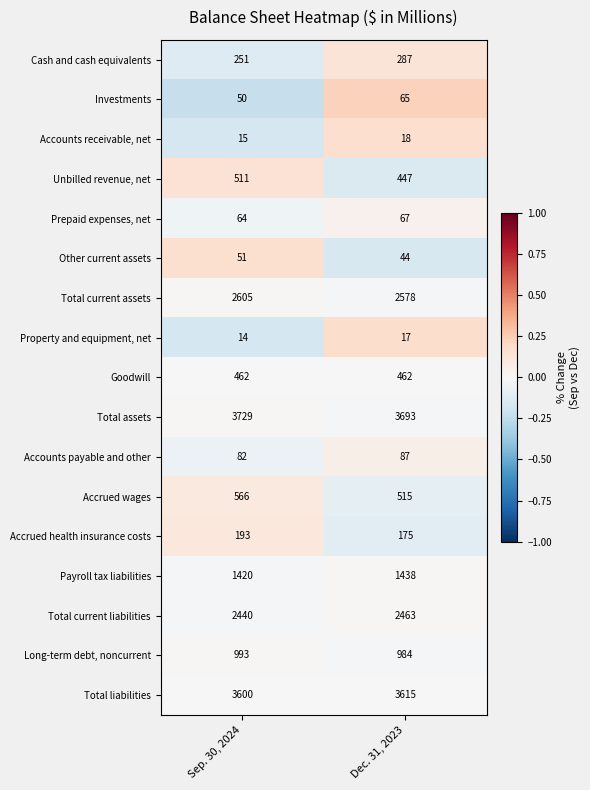

Between Sep. 30, 2024 and Dec. 31, 2023, which series saw the biggest shift?

Unbilled revenue, net